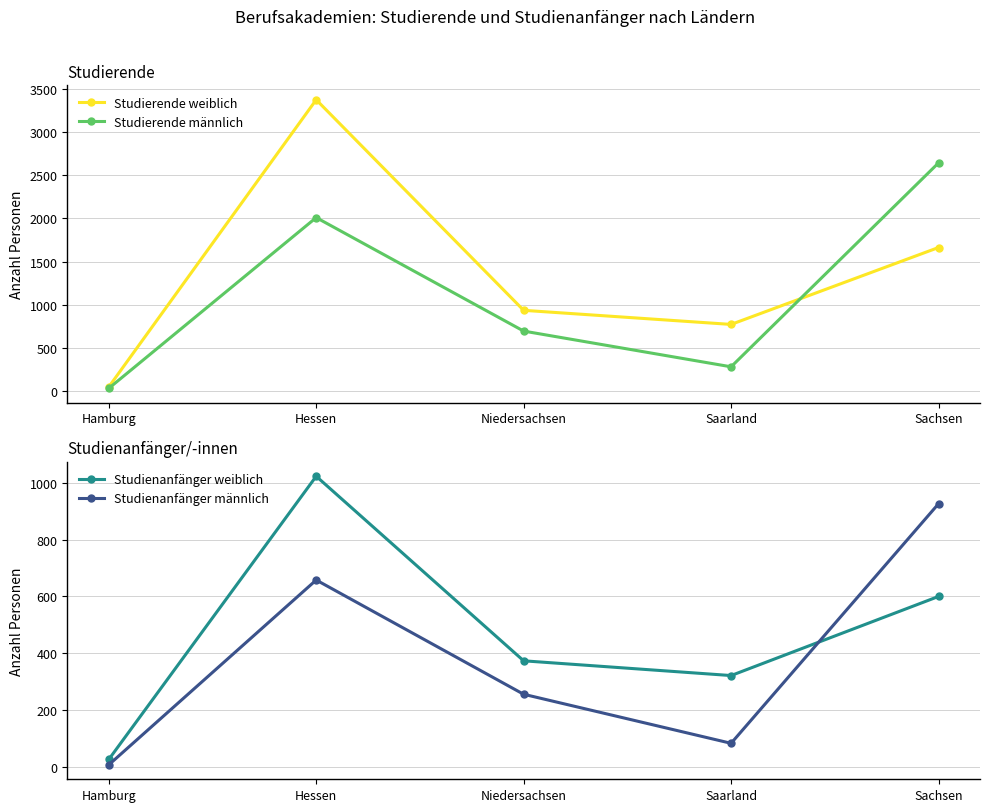

In Studierende männlich, how many points are higher than both neighbors (excluding endpoints)?

1